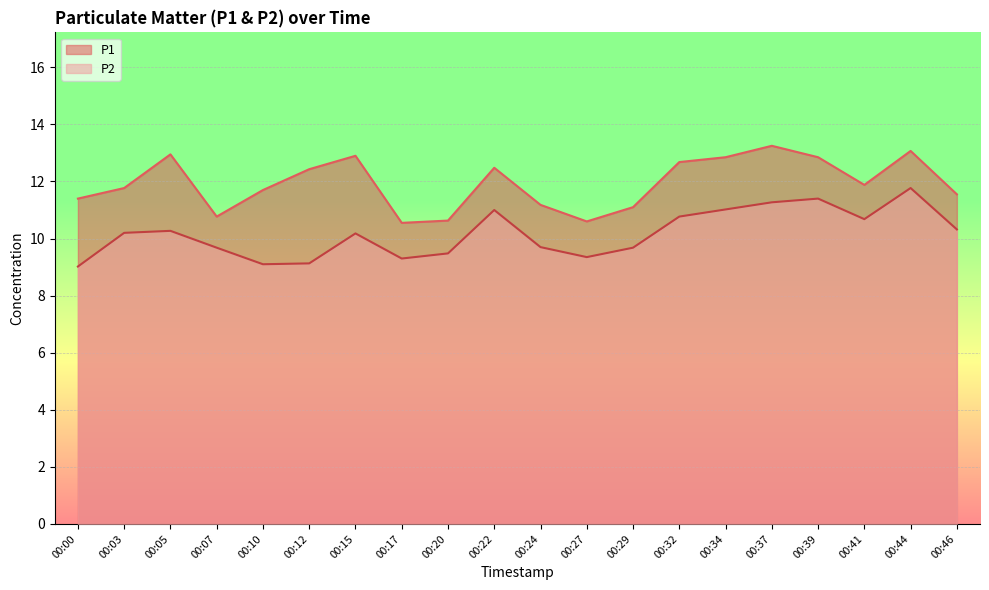

What is the value of the P2 point at the 10th from the left?

11.0